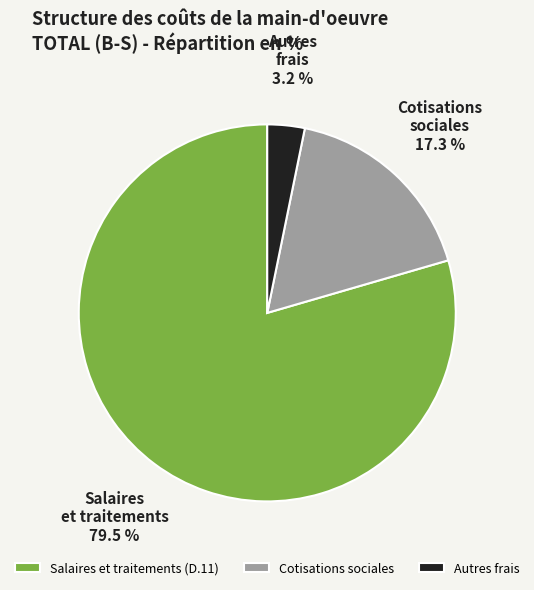

To the nearest percent, what portion does Autres frais represent?

3%